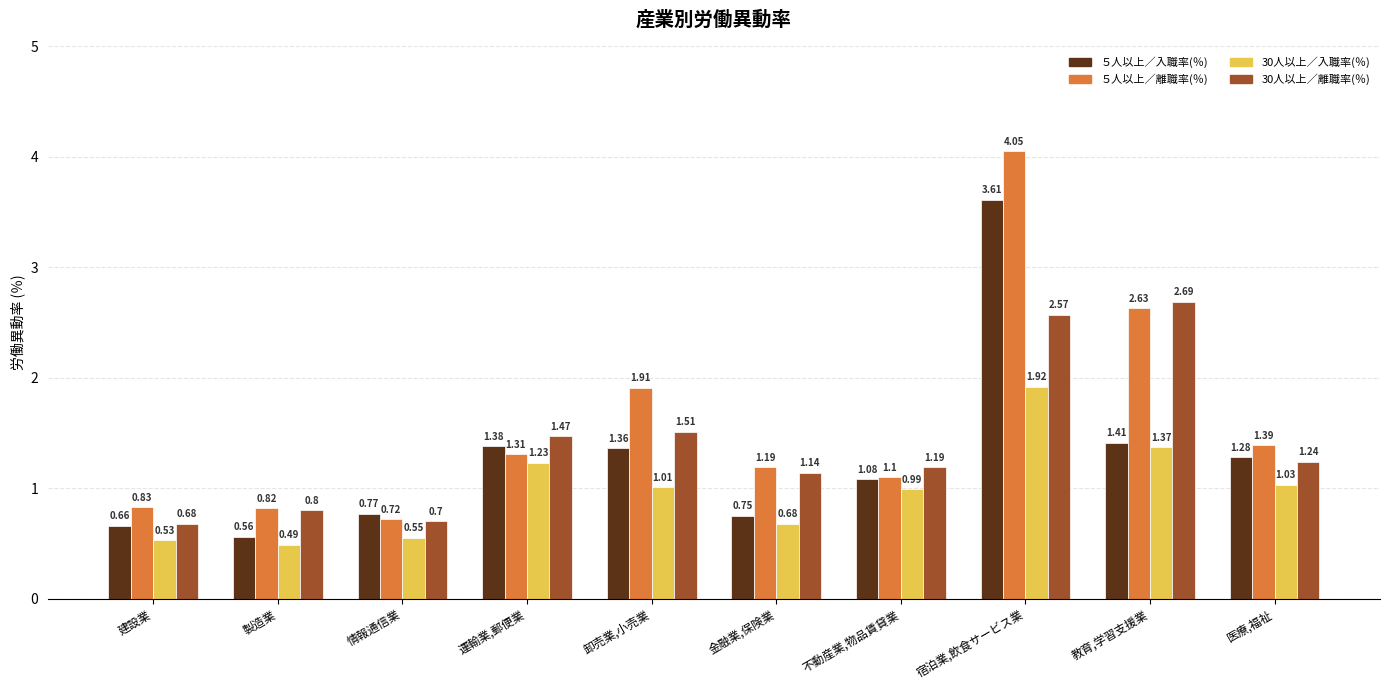

Which series changed the most between 運輸業,郵便業 and 医療,福祉?

30人以上／離職率(％)